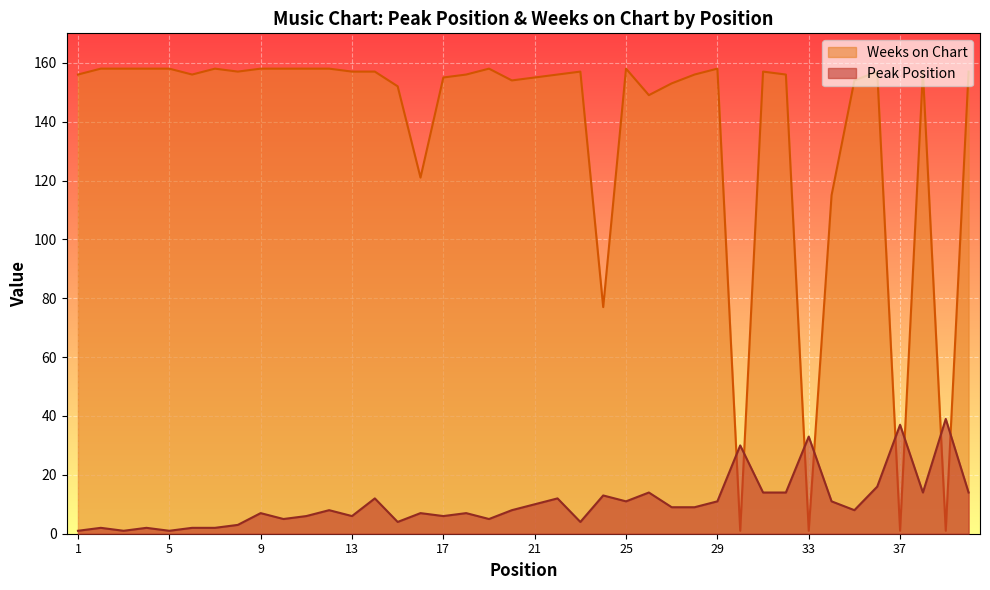

How many lines are shown in the chart?

2